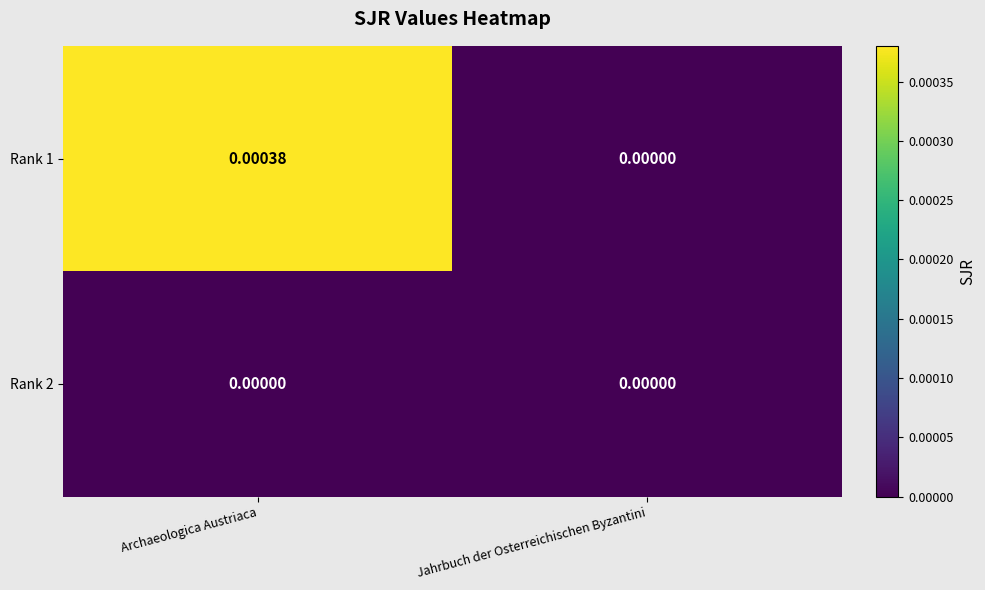

At which category is the sum across all series the highest?

Archaeologica Austriaca